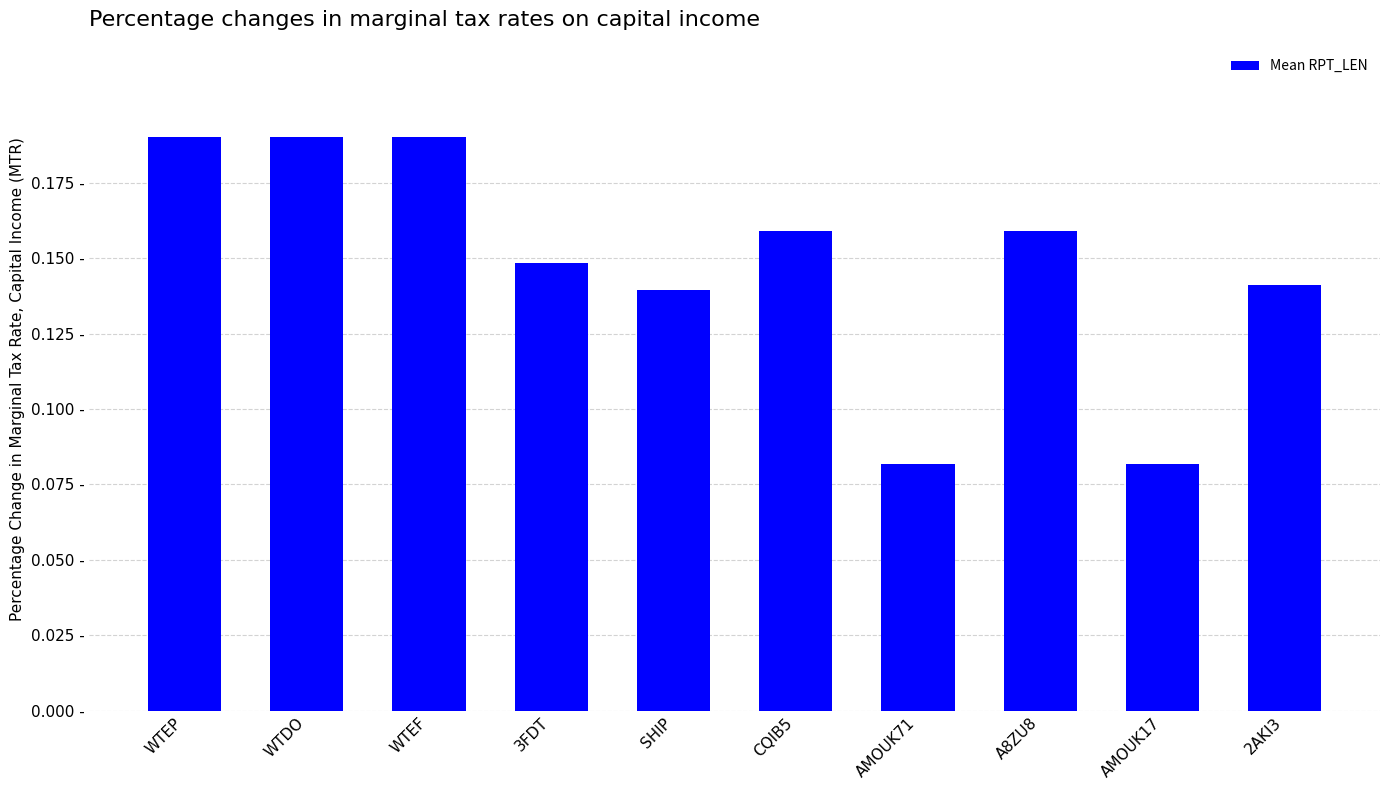

Are the bars horizontal?

No